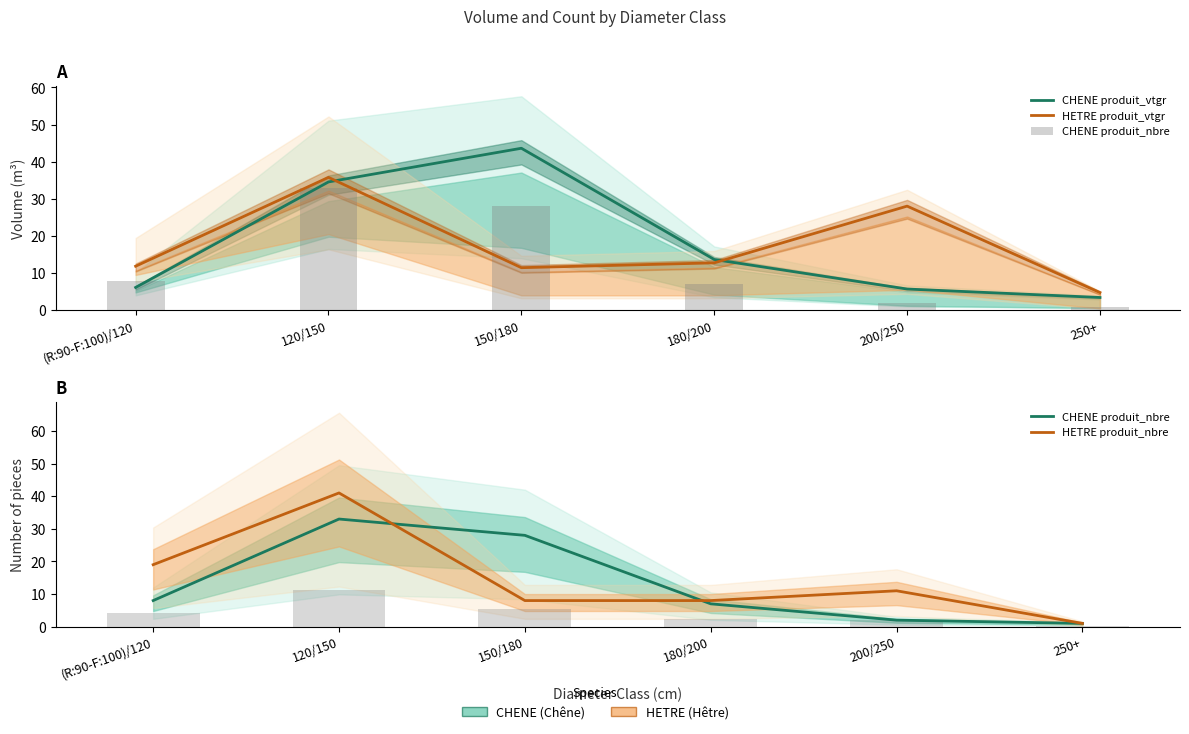

What is the label of the 4th bar from the right?

150/180